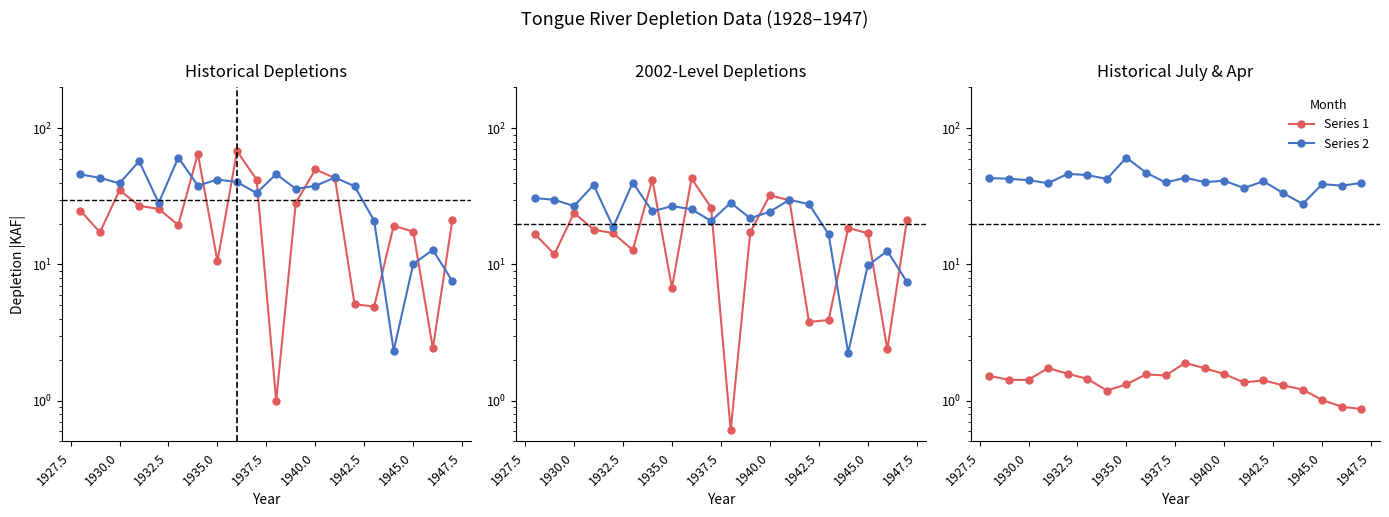

At how many categories does at least one series exceed 6?

20